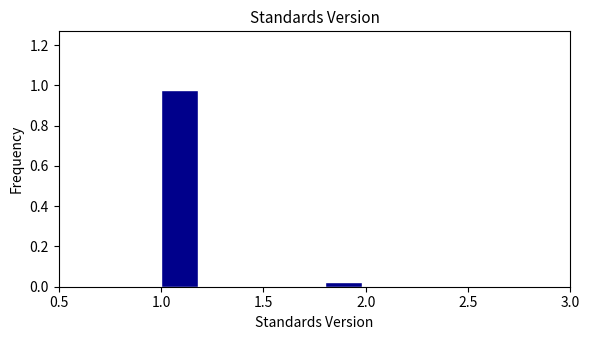

Reading left to right, list every bar in this chart as the range it spans on the x-axis followed by its height. The values are not printed on the chart, so give them approximately, as read against the axis.

1.0 to 1.2: 0.98
1.2 to 1.4: 0
1.4 to 1.6: 0
1.6 to 1.8: 0
1.8 to 2.0: 0.02